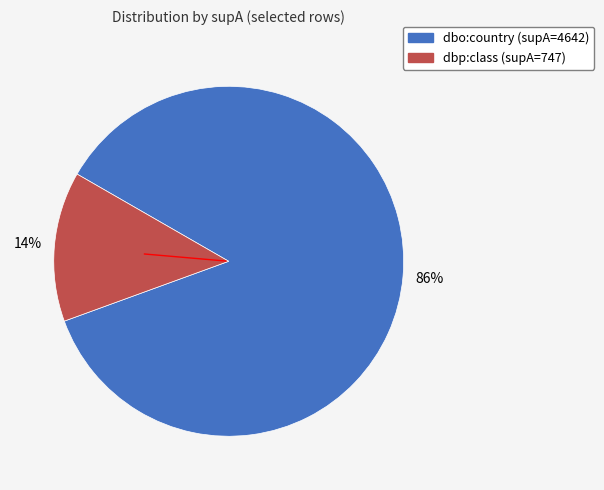

To the nearest percent, what is the average slice percentage?

50%